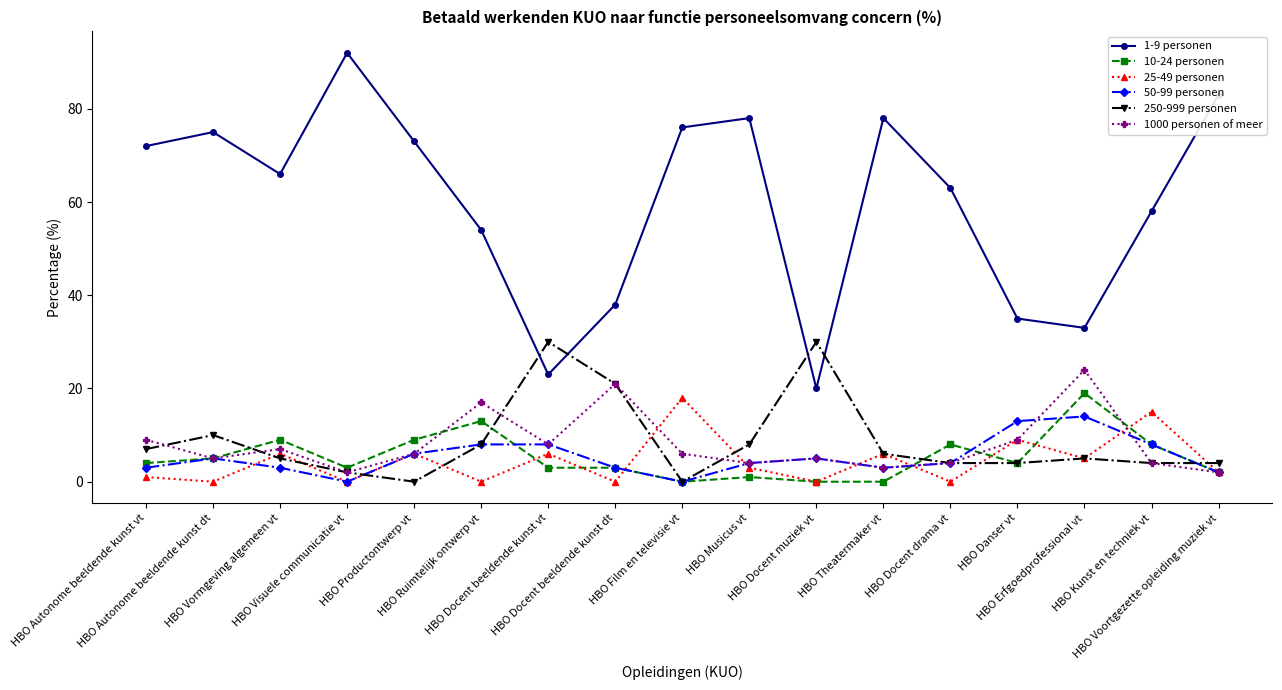

What is the value of the 50-99 personen point at the 13th from the left?

4